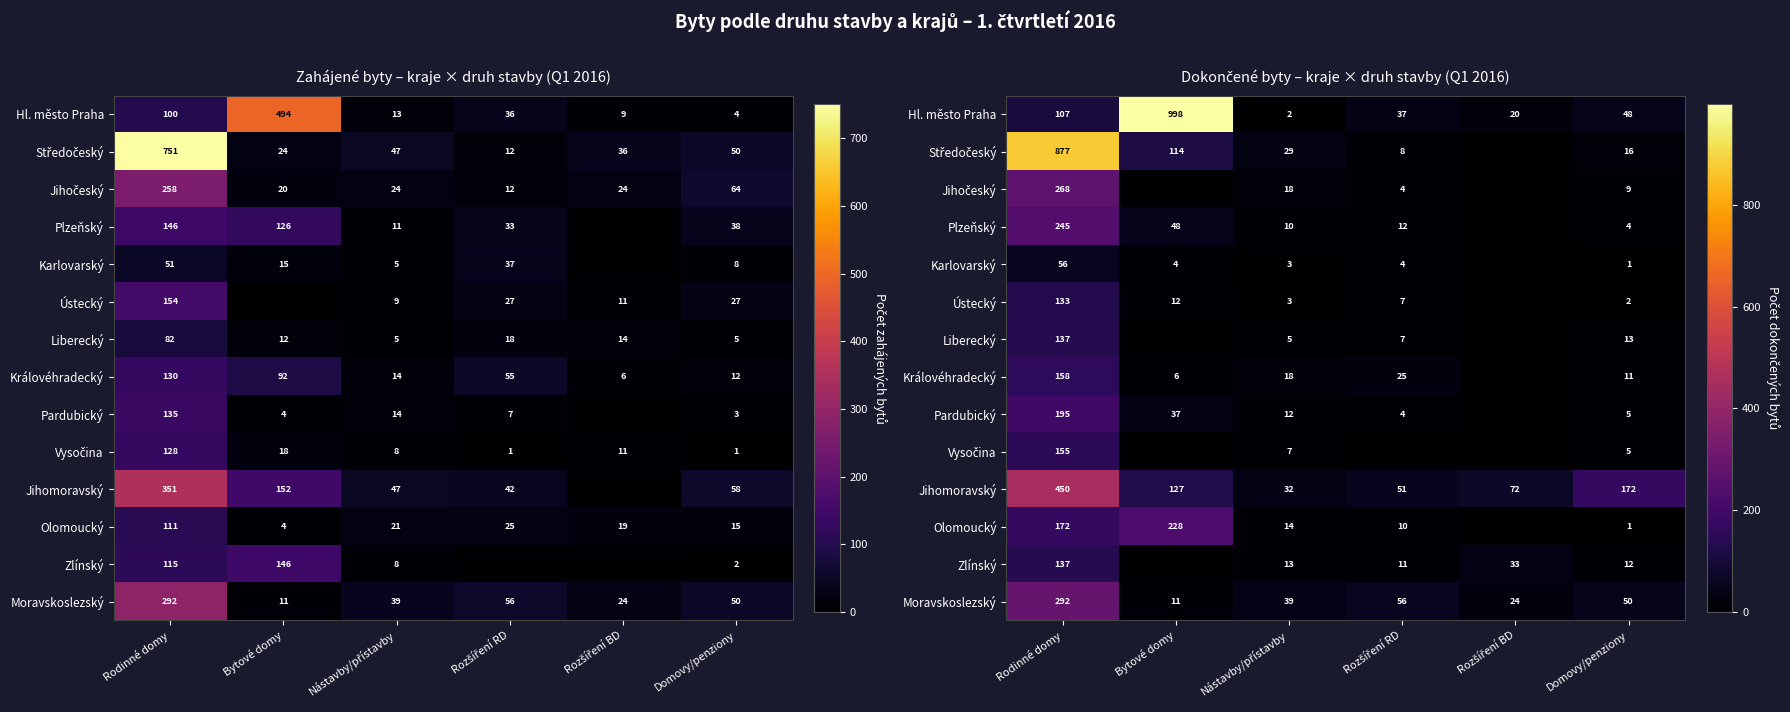

What is the difference between the maximum and minimum values in the Ústecký series?

133